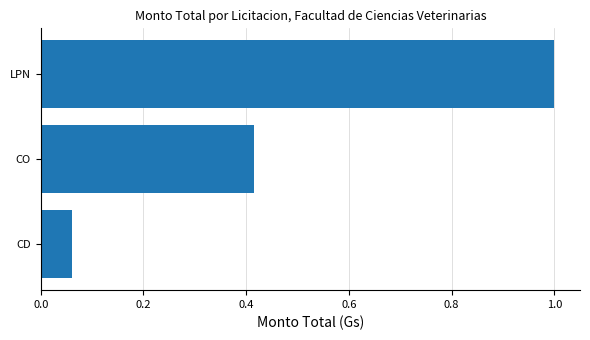

How many bars are there in total?

3